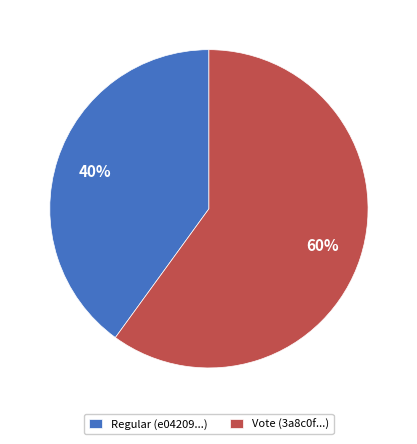

To the nearest percent, what portion does Vote represent?

60%